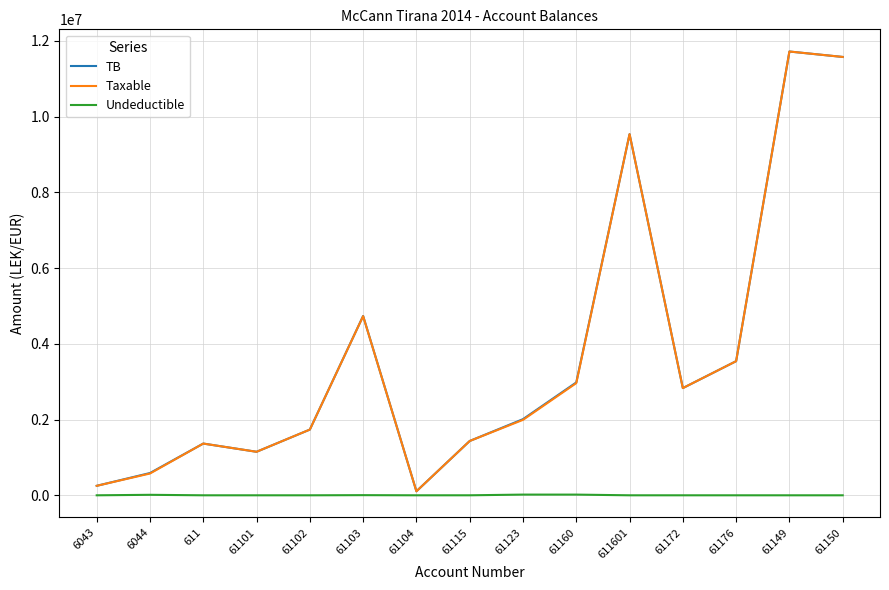

What is the sum of all Taxable values?

55501177.2